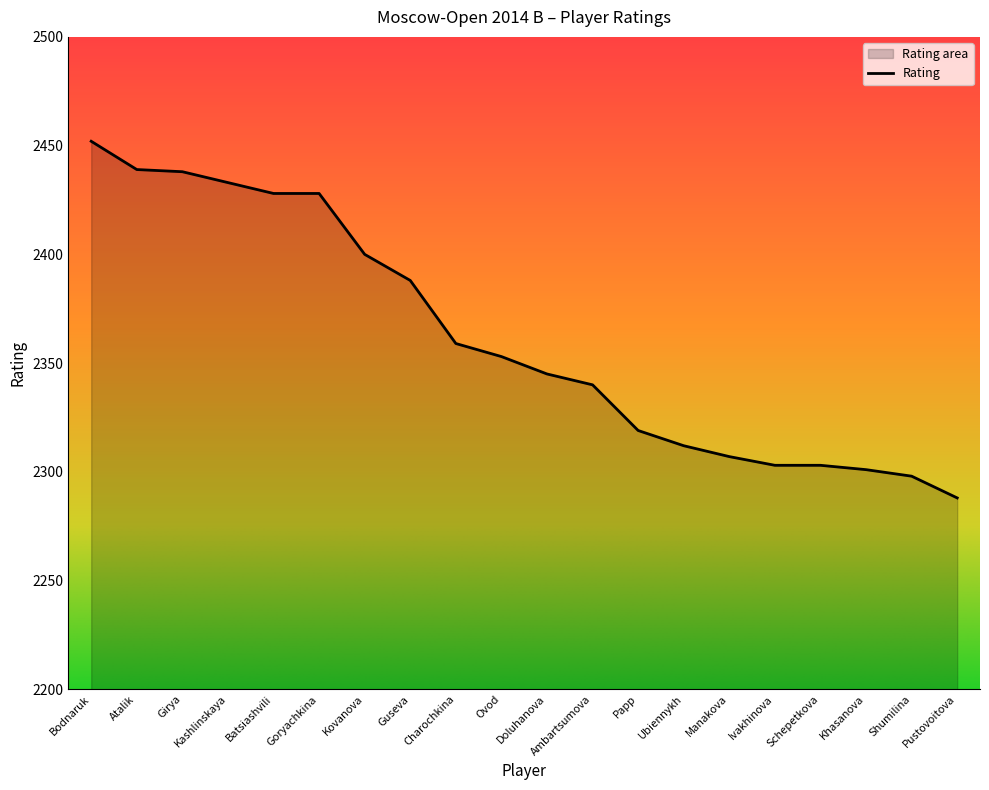

Which category has the lowest value across all series?

Pustovoitova